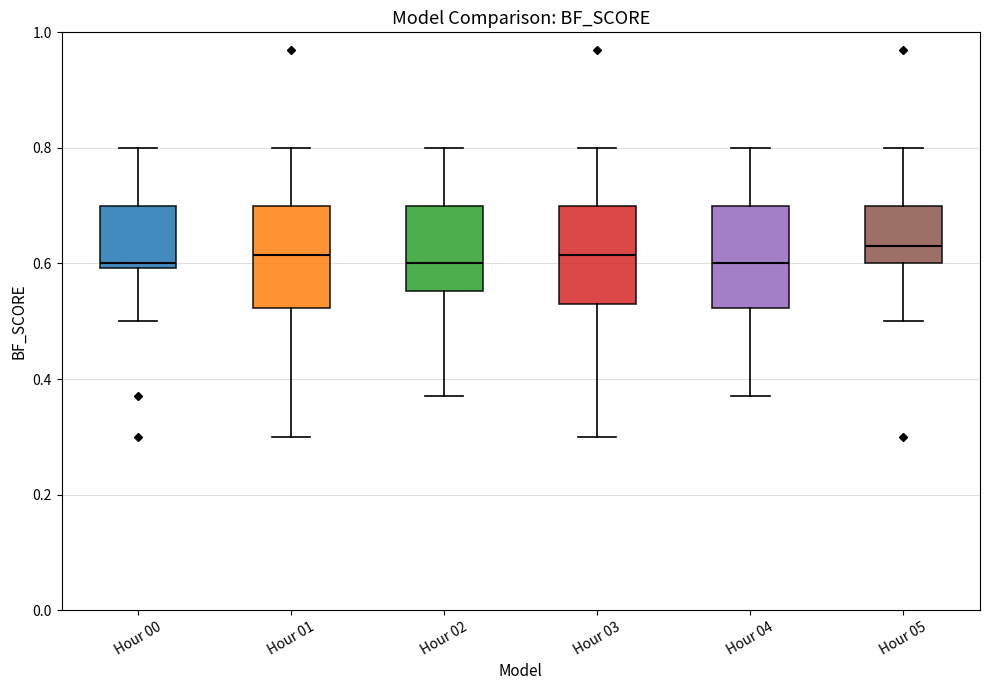

Reading left to right, transcribe this box plot: for each box, give where its median line is, the range the box spans, and where its two whiskers end, as read against the y-axis. The values are not printed on the chart, so give them approximately, as read against the axis.

Hour 00: median 0.60 (just above the box's lower edge), box 0.60 to 0.70, whiskers 0.50 to 0.80
Hour 01: median 0.62, box 0.52 to 0.70, whiskers 0.30 to 0.80
Hour 02: median 0.60, box 0.56 to 0.70, whiskers 0.38 to 0.80
Hour 03: median 0.62, box 0.54 to 0.70, whiskers 0.30 to 0.80
Hour 04: median 0.60, box 0.52 to 0.70, whiskers 0.38 to 0.80
Hour 05: median 0.64, box 0.60 to 0.70, whiskers 0.50 to 0.80